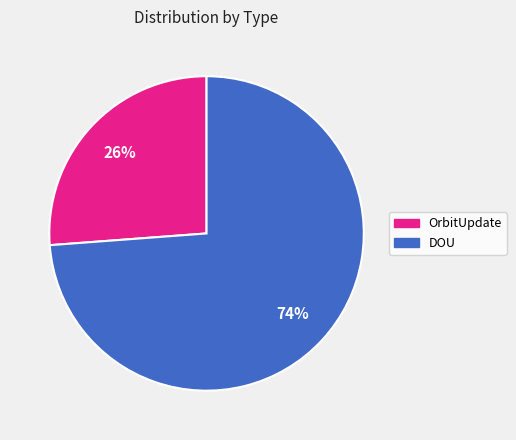

Is there any slice that represents more than half of the pie?

Yes